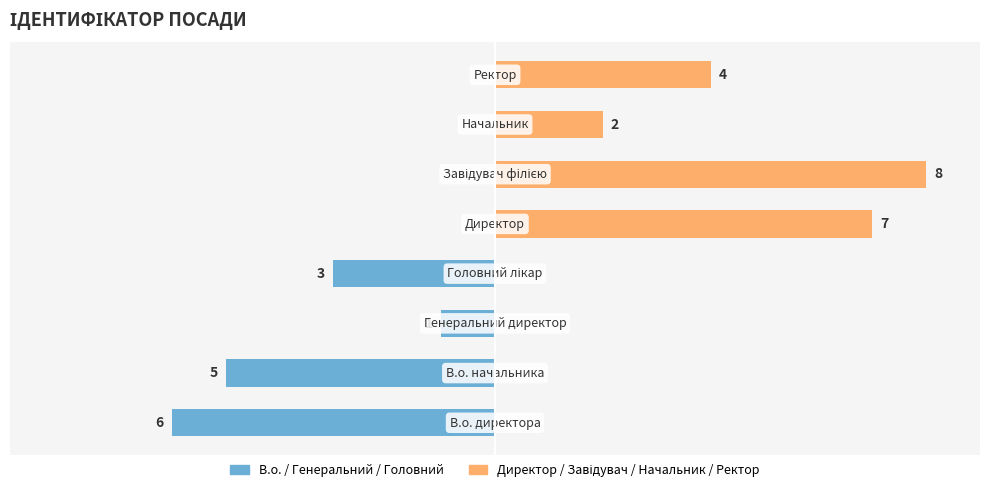

Which series changed the most between −2 and 4?

Директор / Завідувач / Начальник / Ректор